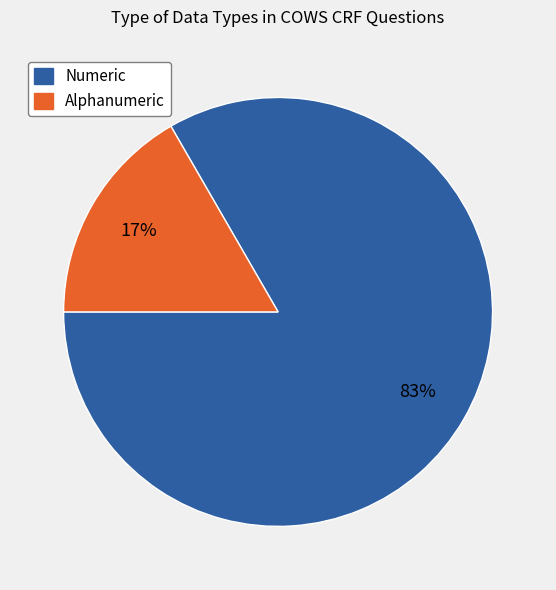

Which category accounts for the majority?

Numeric